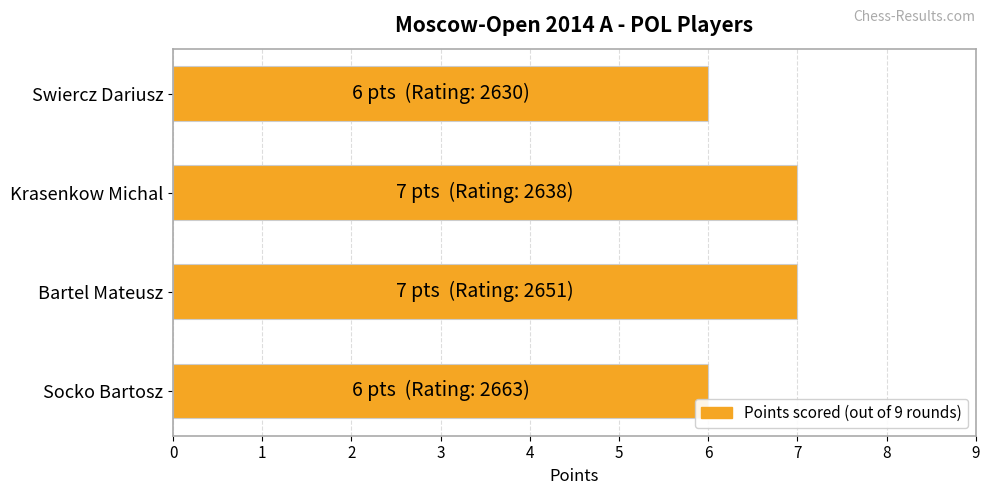

What is the difference between the second highest and minimum values?

1